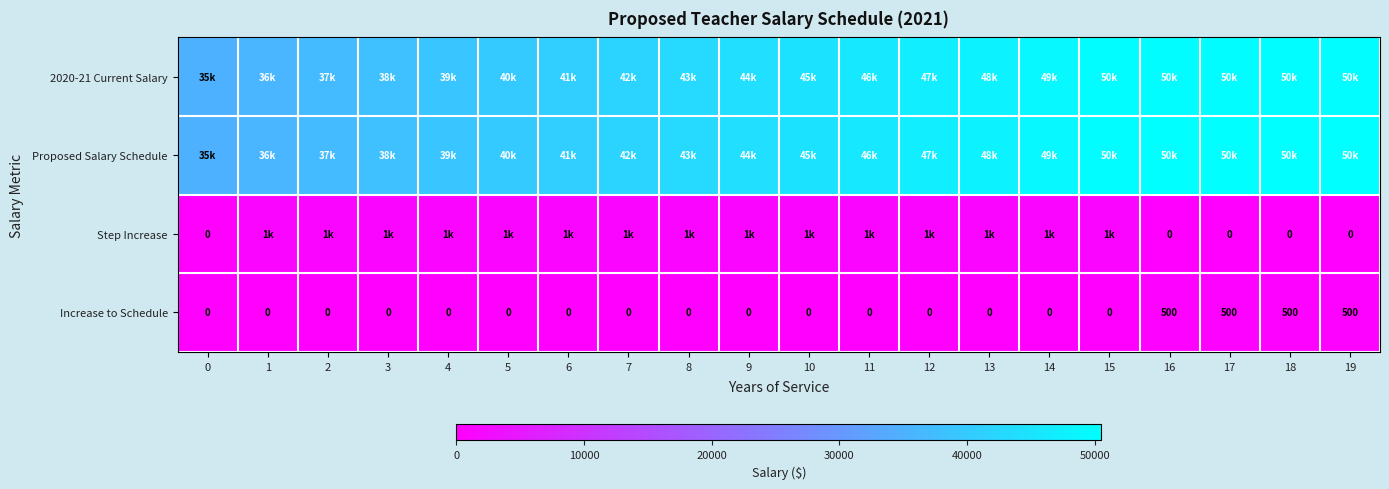

What is the difference between the maximum and minimum values in the Increase to Schedule series?

500